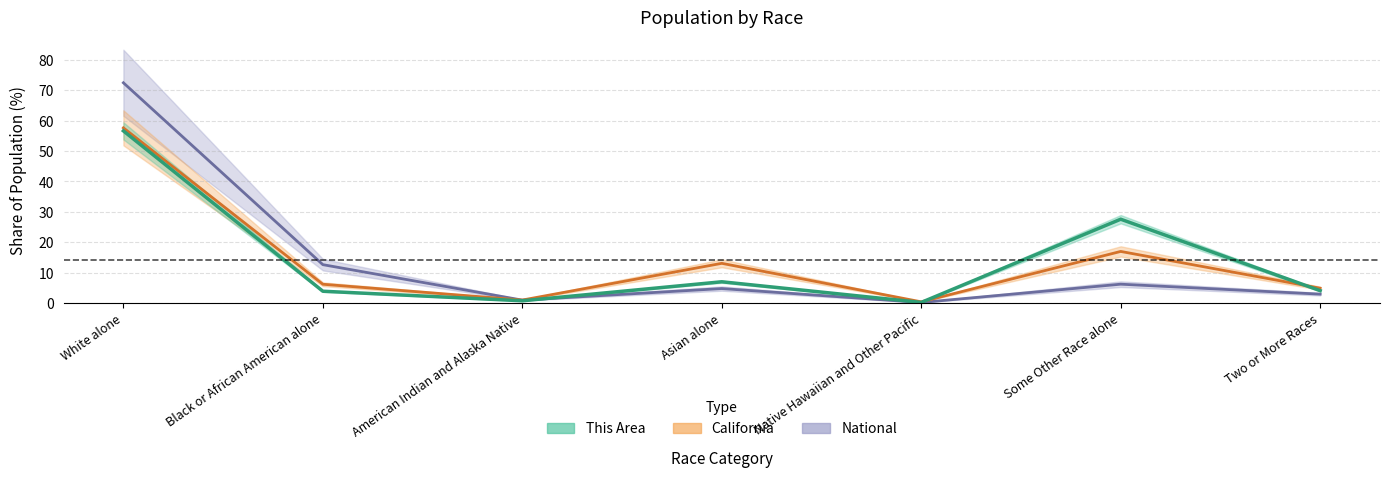

Reading left to right, list all the values displayed in this chart.

This Area: White alone=56.6	Black or African American alone=3.9	American Indian and Alaska Native=0.7	Asian alone=7.0	Native Hawaiian and Other Pacific=0.2	Some Other Race alone=27.6	Two or More Races=4.1
California: White alone=57.6	Black or African American alone=6.2	American Indian and Alaska Native=1.0	Asian alone=13.0	Native Hawaiian and Other Pacific=0.4	Some Other Race alone=17.0	Two or More Races=4.9
National: White alone=72.4	Black or African American alone=12.6	American Indian and Alaska Native=0.9	Asian alone=4.8	Native Hawaiian and Other Pacific=0.2	Some Other Race alone=6.2	Two or More Races=2.9